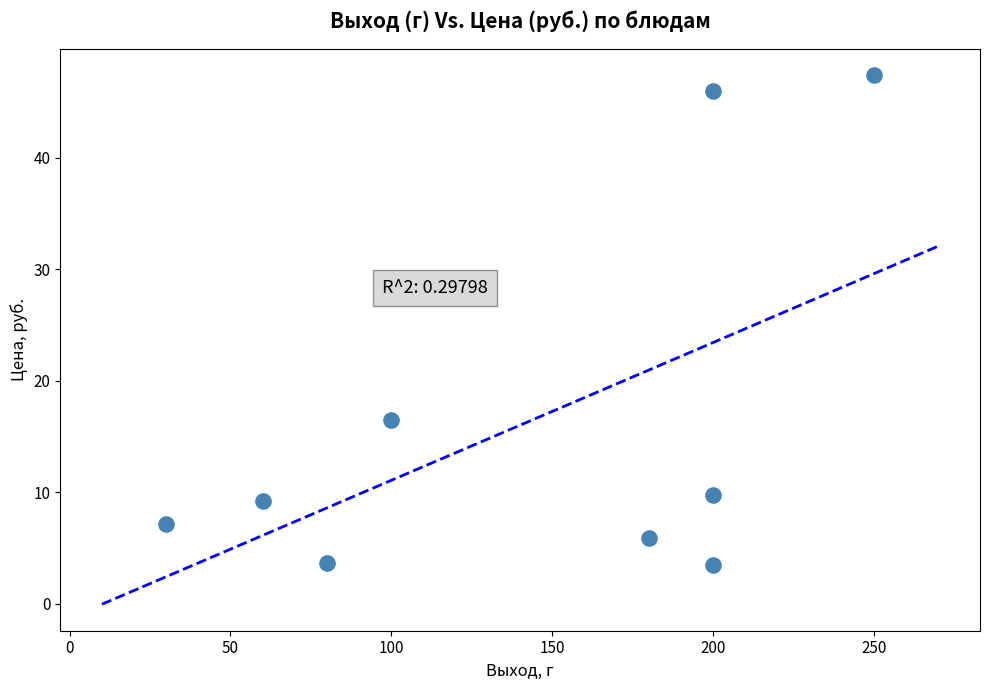

What Y value in the scatter plot is closest to 25?

16.5